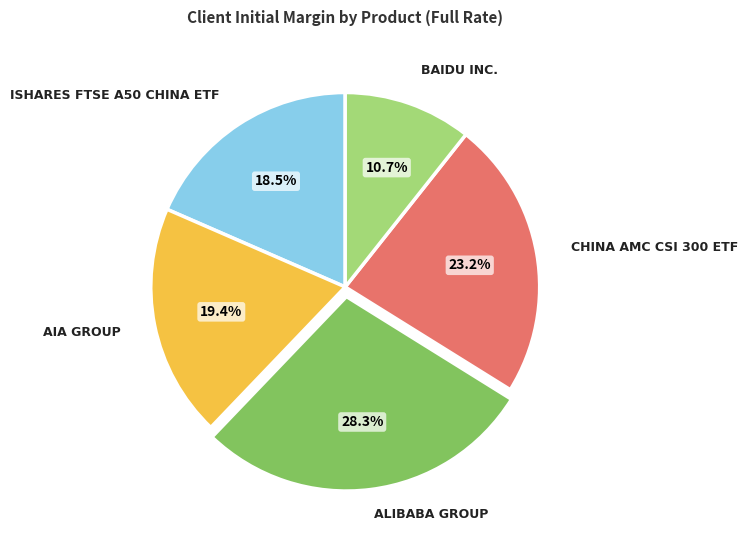

Count the number of slices in the pie.

5